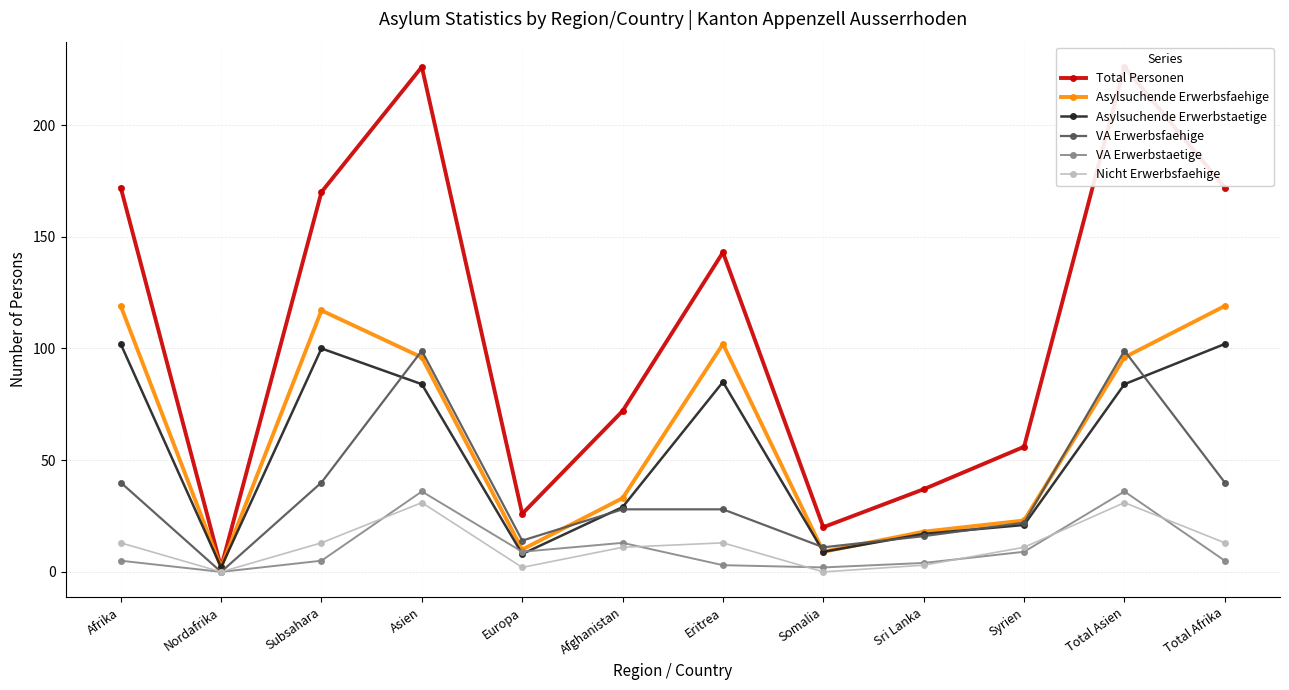

How many values in VA Erwerbstaetige are above zero?

11